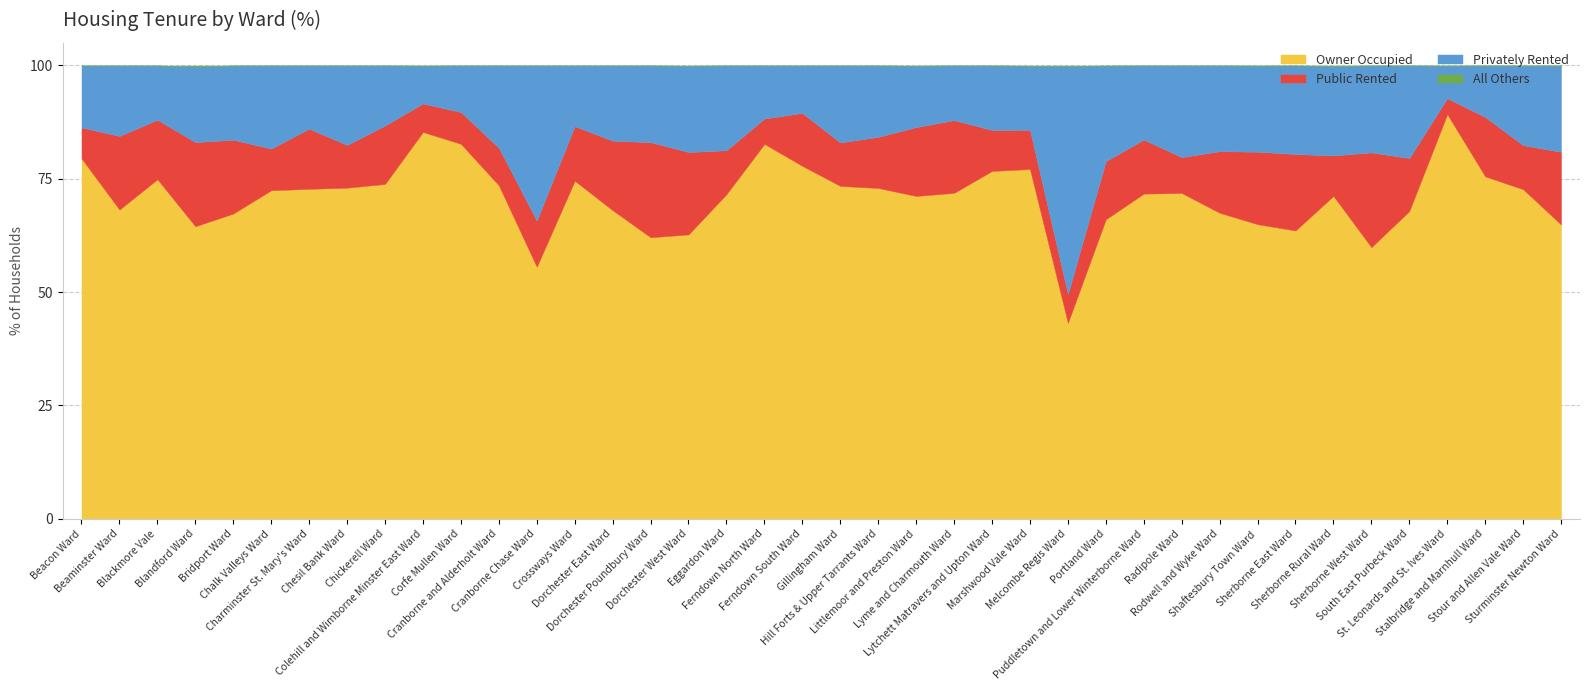

Where is the first local minimum for Privately Rented?

Blackmore Vale